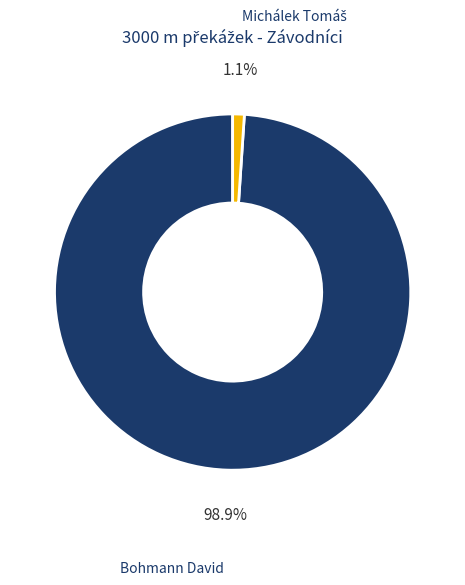

Does Bohmann David represent more than half of the total?

Yes